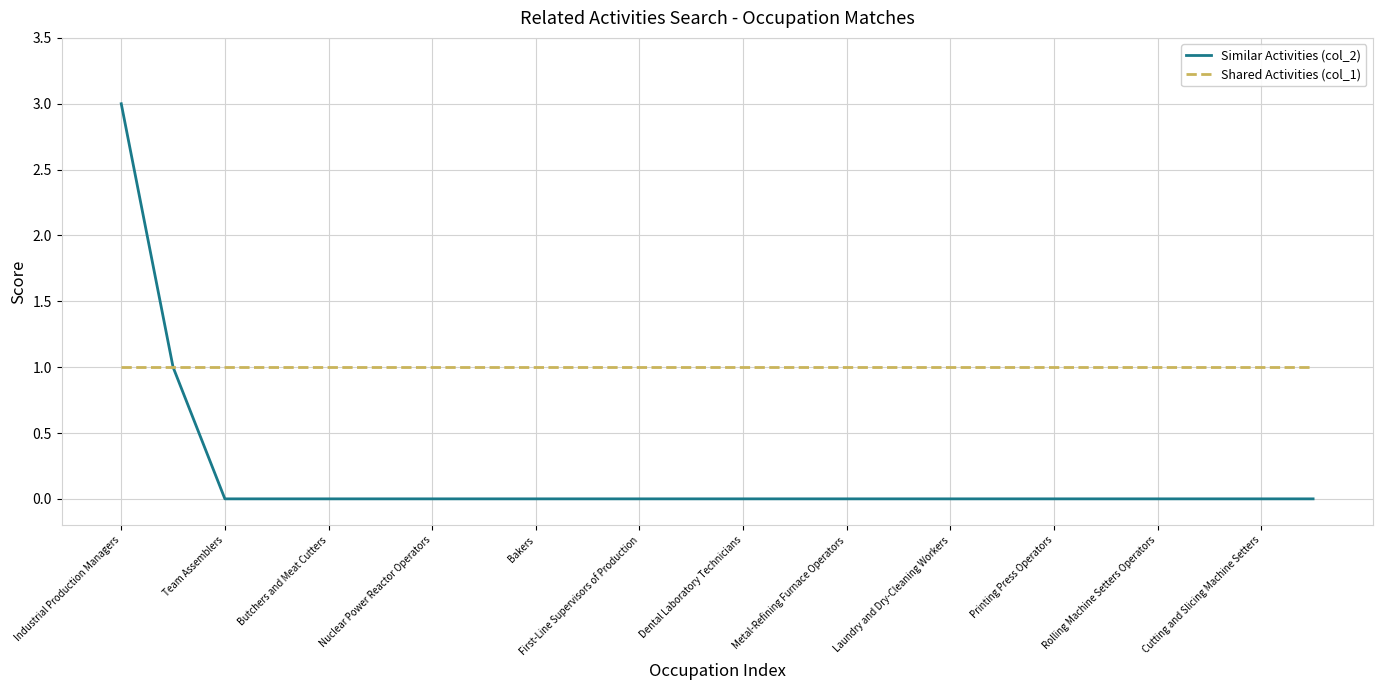

Which series has the largest total across all categories?

Shared Activities (col_1)